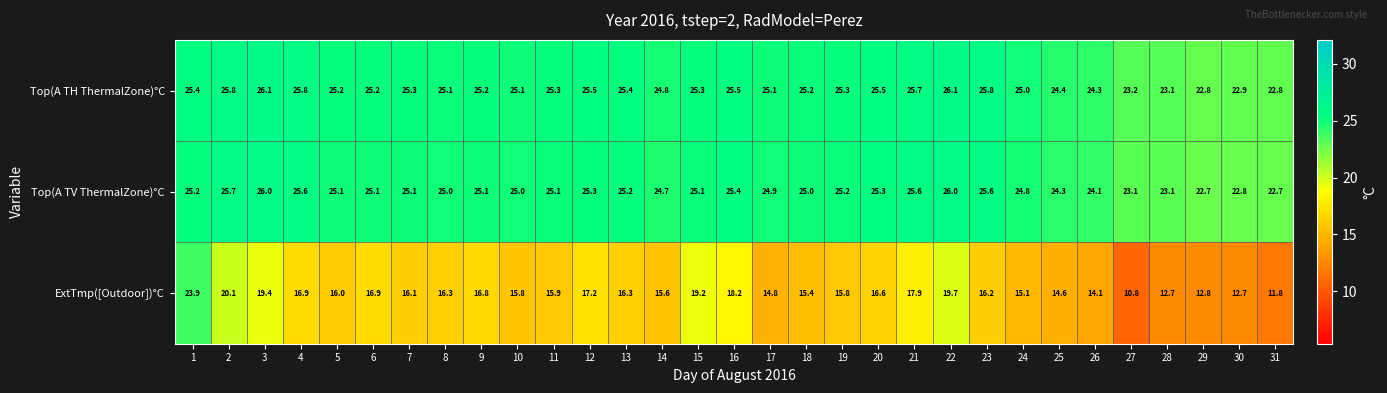

What is the sum of all Top(A TV ThermalZone)°C values?

768.9